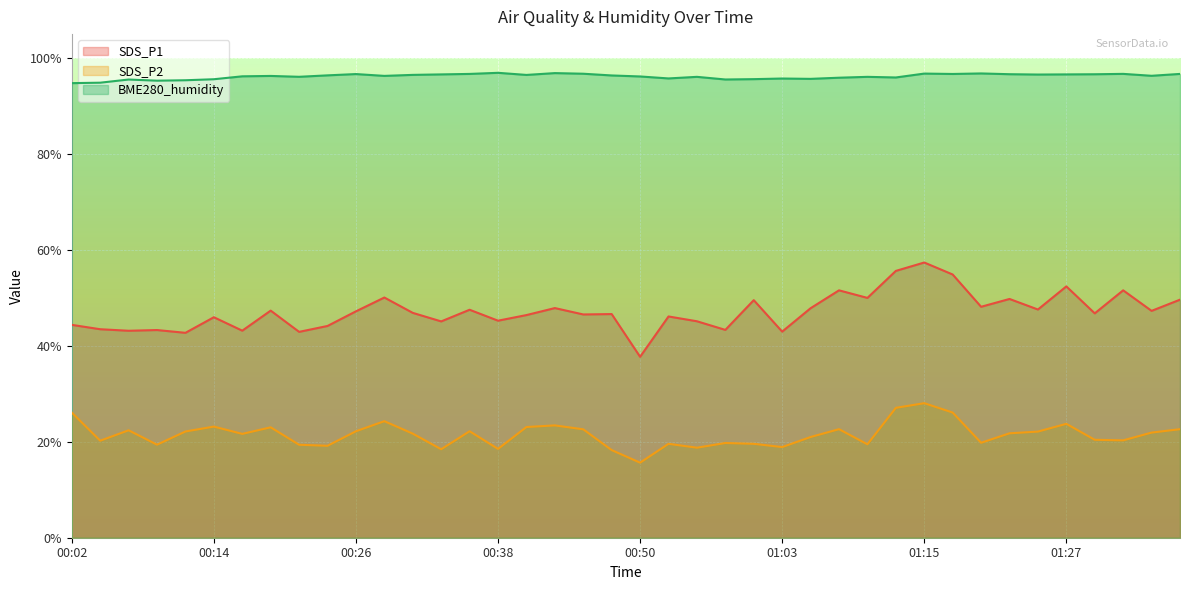

Read the SDS_P1 value at 00:02.

44.4